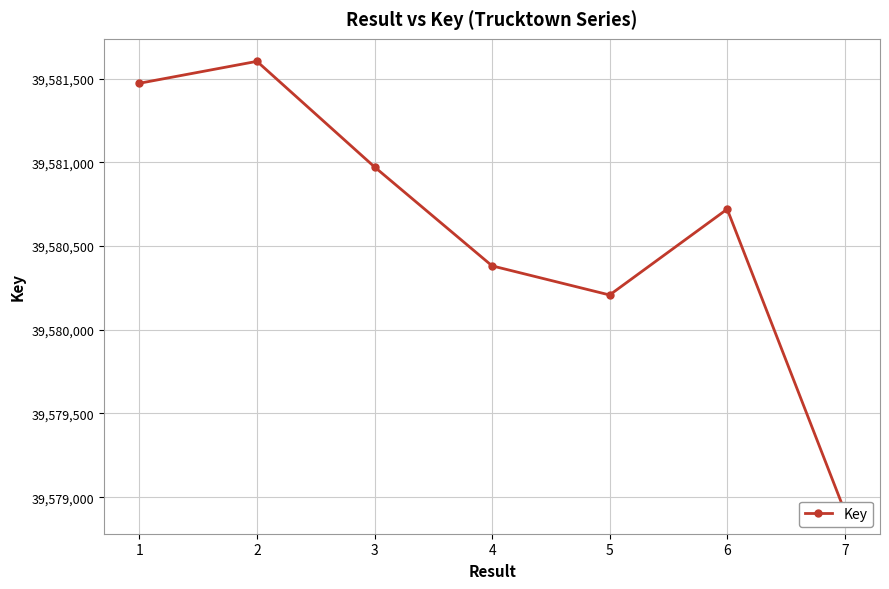

What is the difference between the second highest and minimum values?

2557